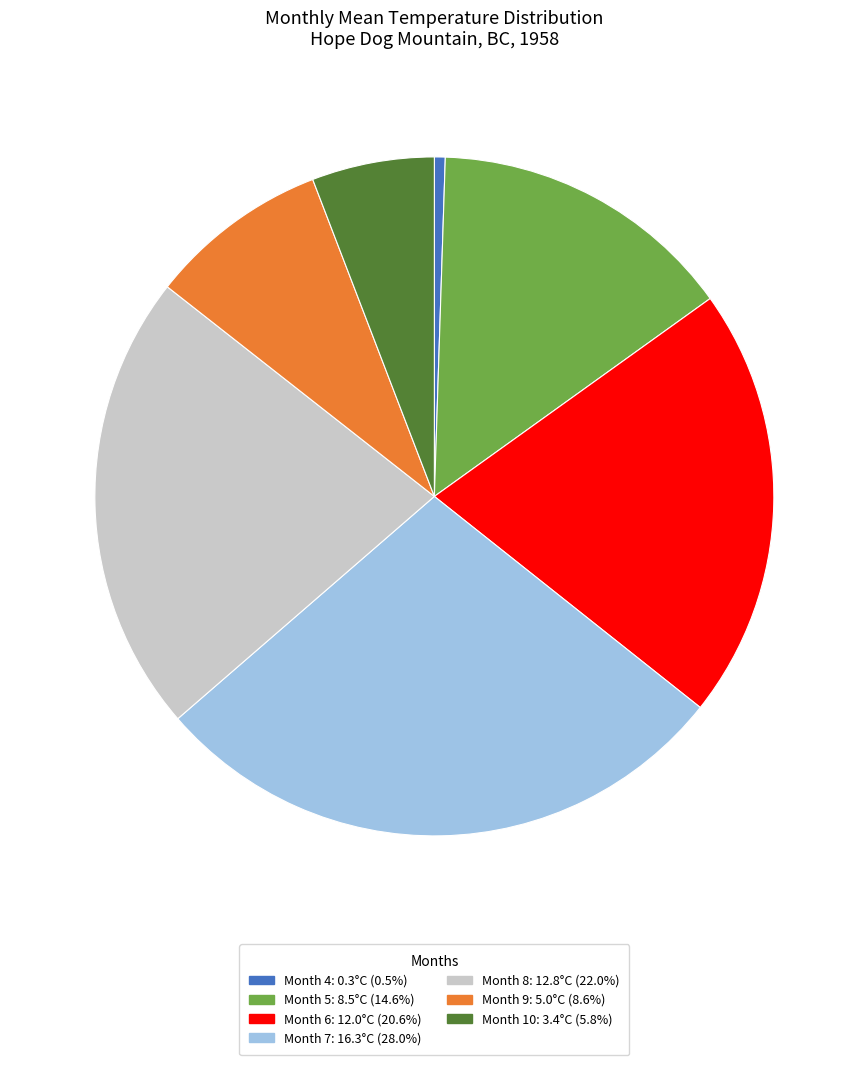

Does any single category account for the majority?

No